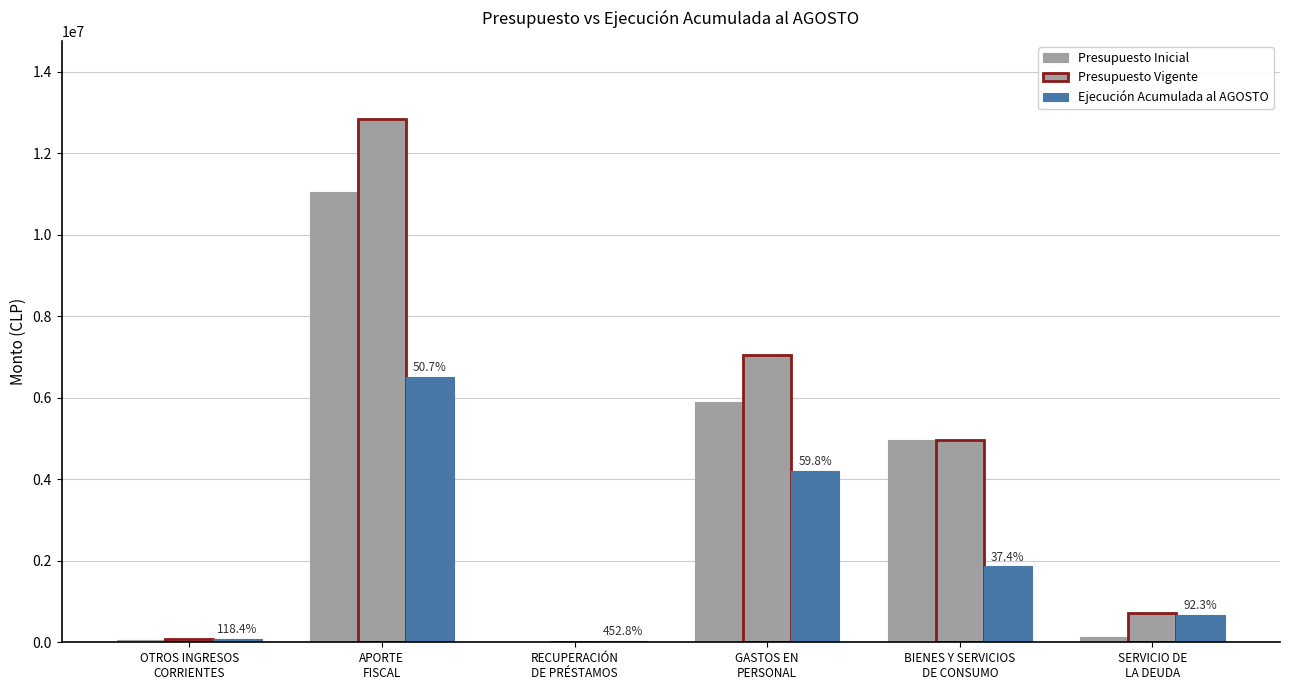

How many groups of bars are there?

6